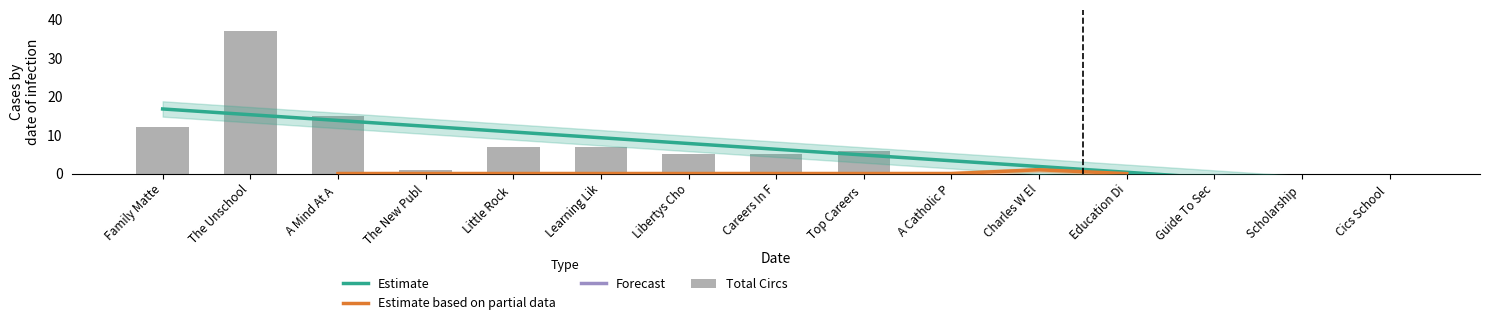

What is the change in value from The Unschool to Careers In F?

-32